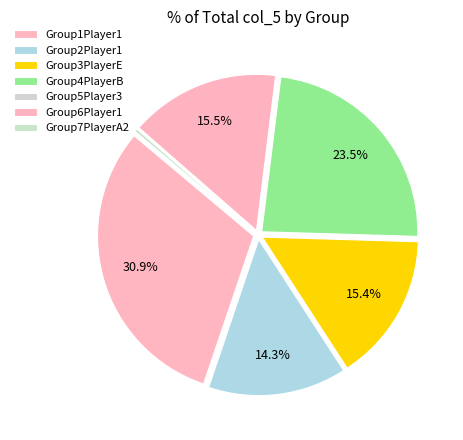

What is the largest slice in the pie chart?

Group1Player1